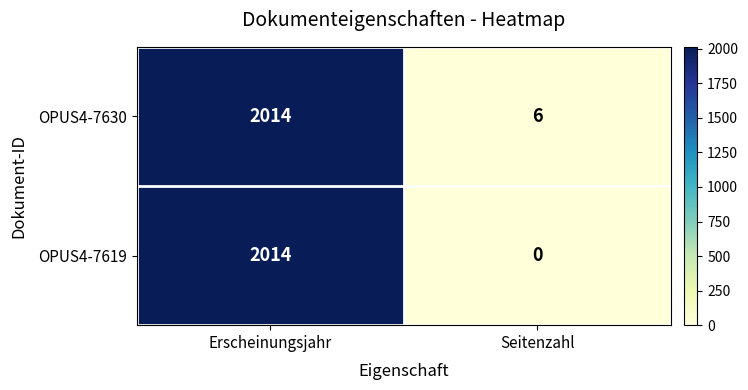

Which series has the largest range (max minus min)?

OPUS4-7619